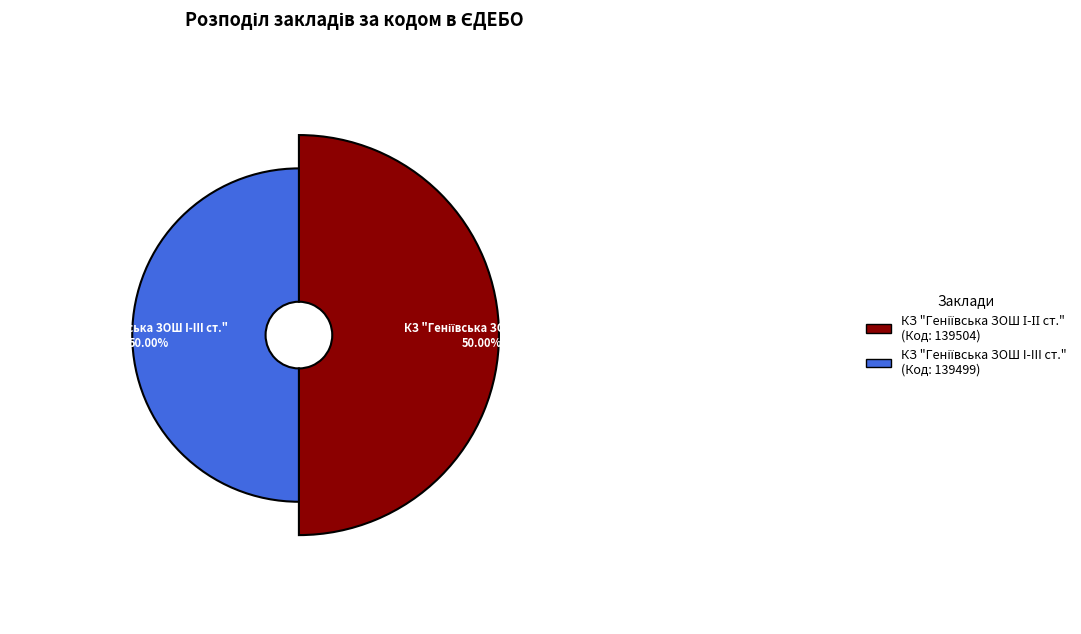

Rank the categories by value from lowest to highest.

КЗ "Геніївська ЗОШ I-III cт.", КЗ "Геніївська ЗОШ І-ІІ ст."